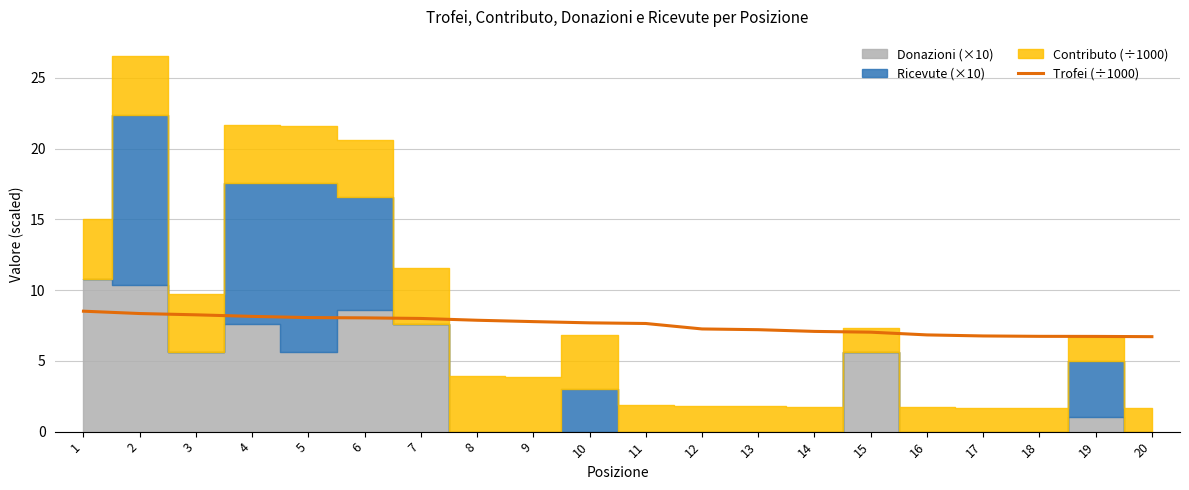

Is it true that Trofei (÷1000) equals 7.1 at 14?

True